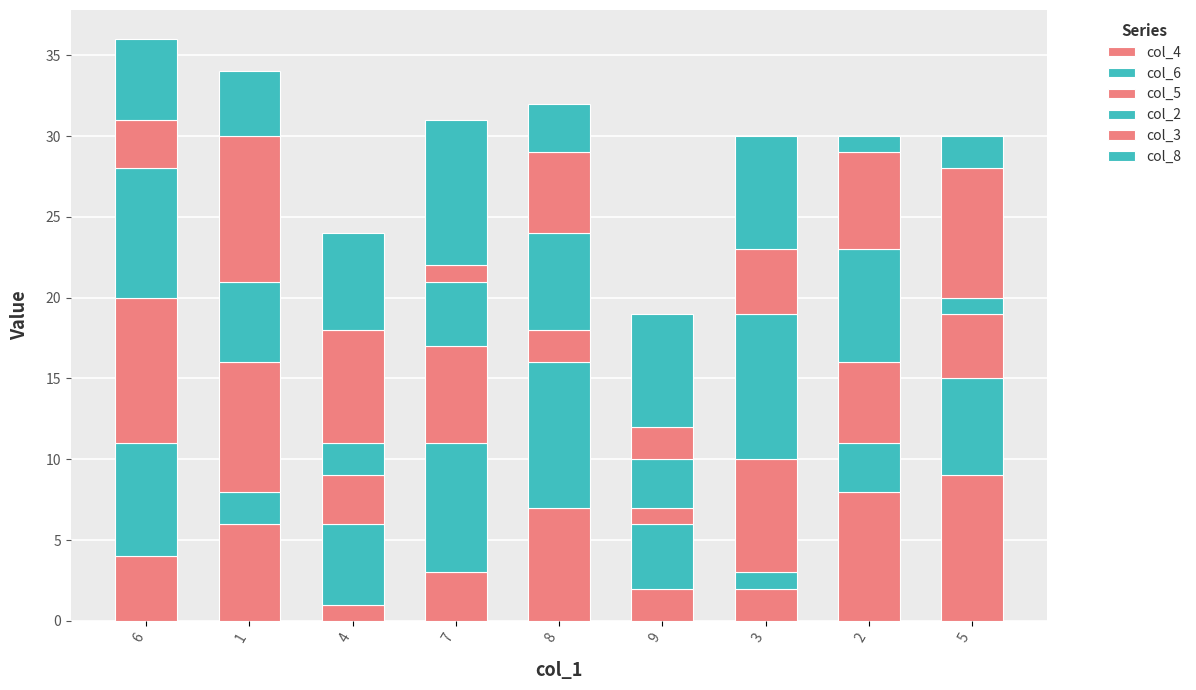

What is the label of the 3rd bar from the left?

4